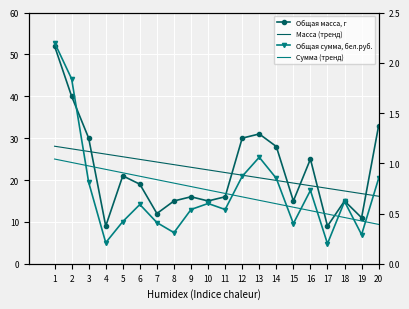

What is the sum of the Общая сумма, бел.руб. values at 13 and 6?

1.6